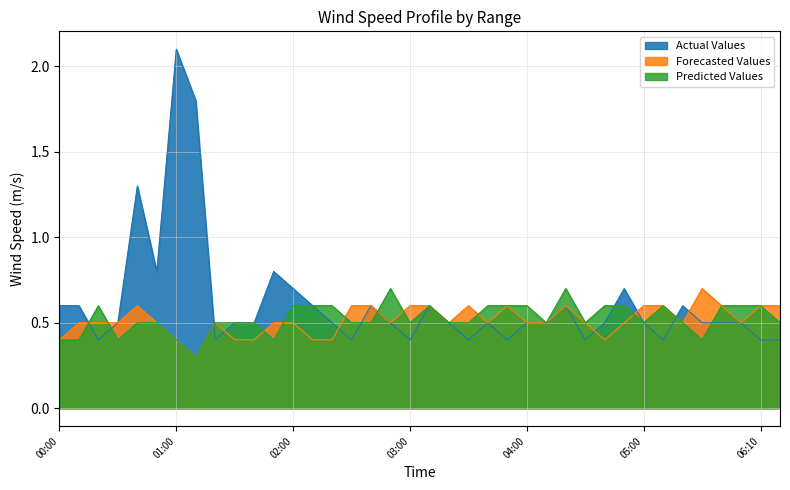

Which label corresponds to the largest value in the chart?

01:00